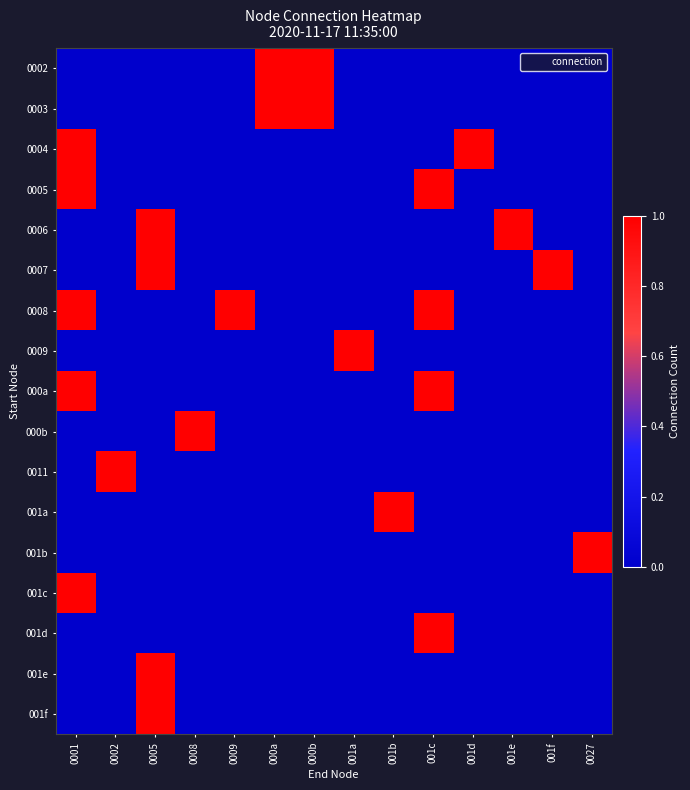

What is the maximum value shown in the chart?

1